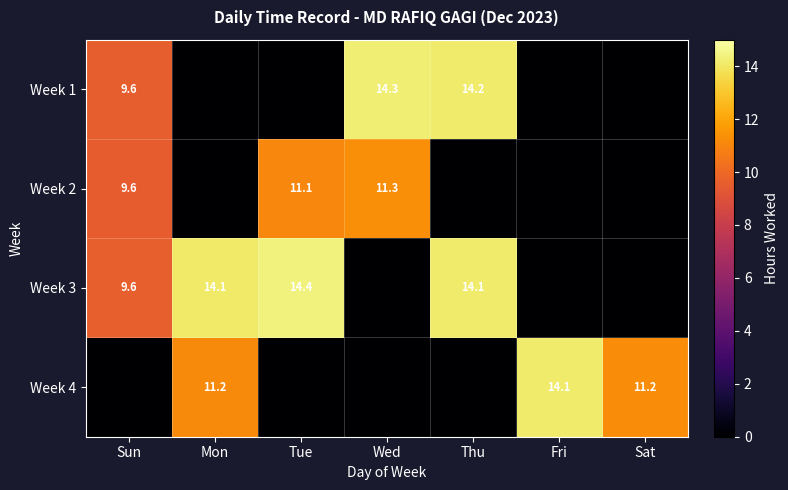

Is it true that Week 4 equals 19.7 at Mon?

False